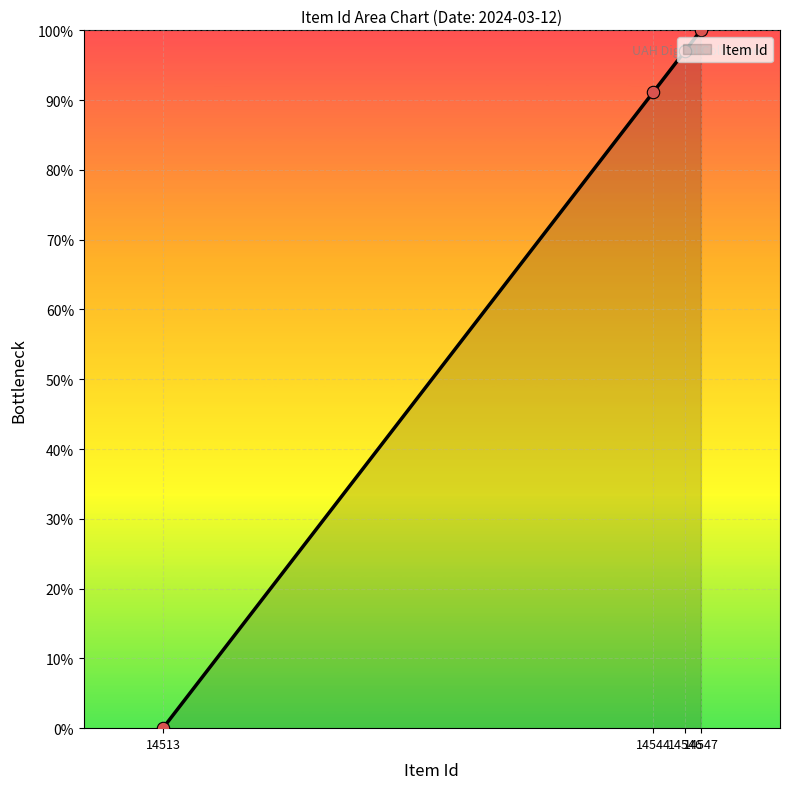

Which has a higher value, 14547 or 14513?

14547